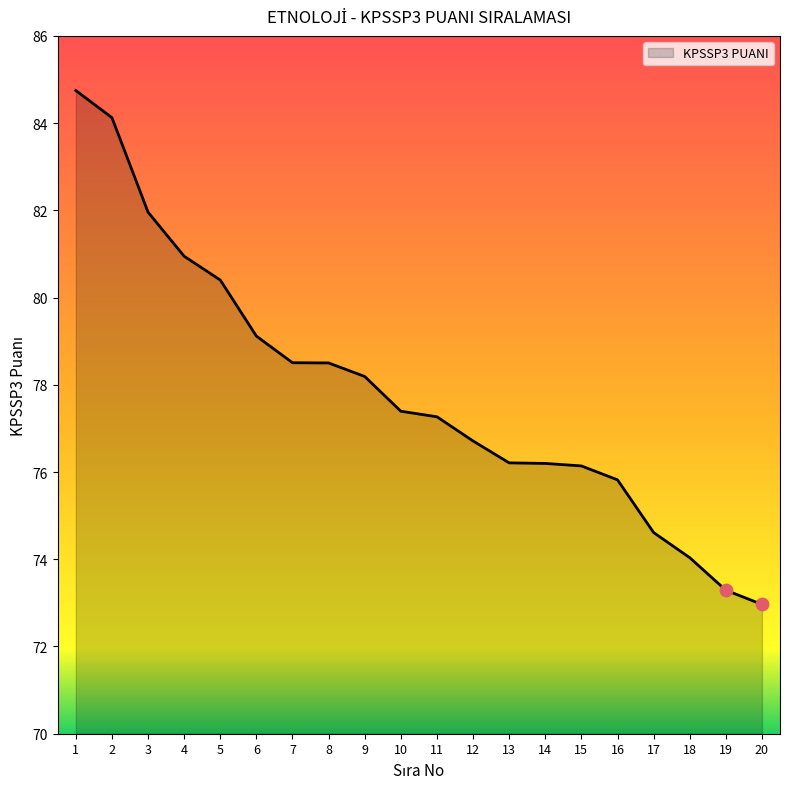

Which has a higher value, 3 or 19?

3